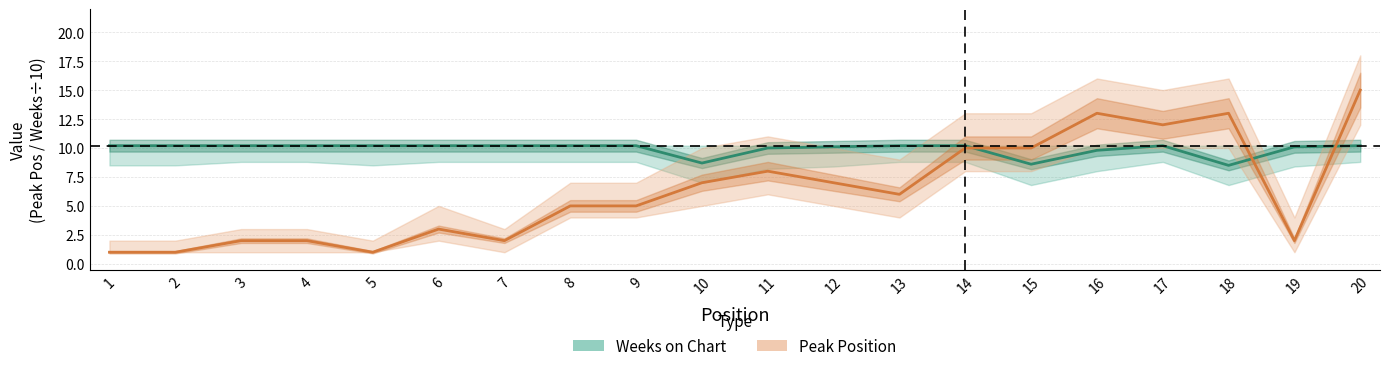

How many series are shown in this chart?

2